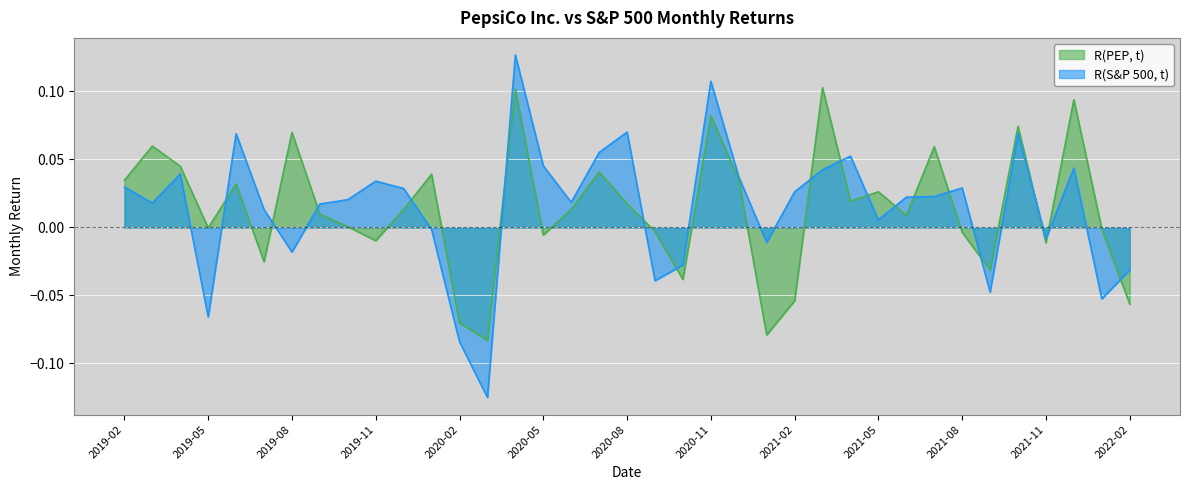

What is the total value across all series at 2019-08?

0.1